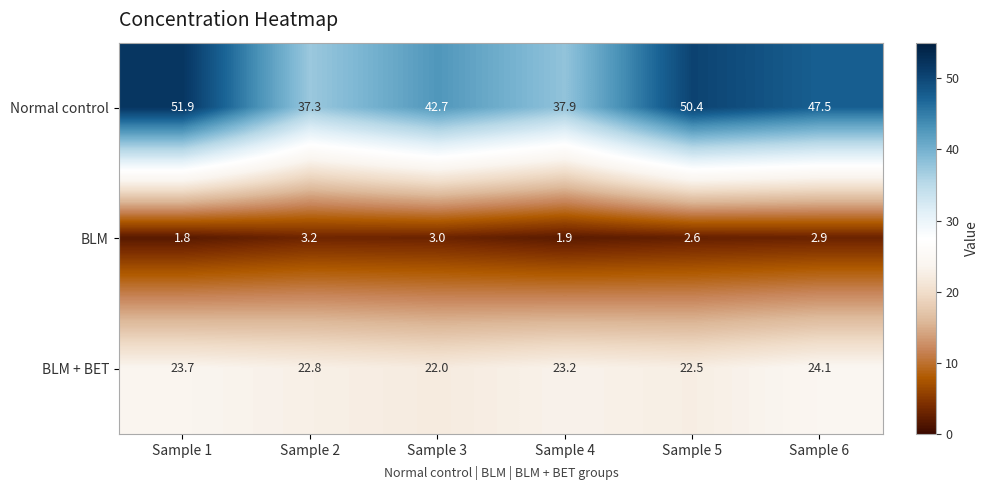

What is the sum of all Normal control values?

267.7